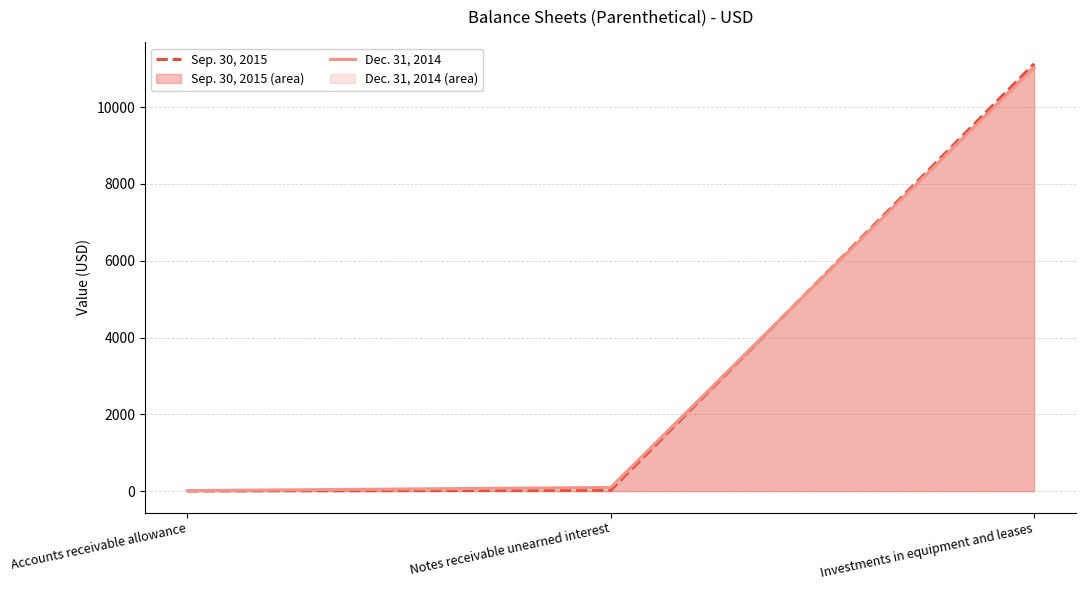

Reading left to right, what are all the values shown in this chart?

Sep. 30, 2015: Accounts receivable allowance=7	Notes receivable unearned interest=25	Investments in equipment and leases=11128
Dec. 31, 2014: Accounts receivable allowance=15	Notes receivable unearned interest=97	Investments in equipment and leases=11027